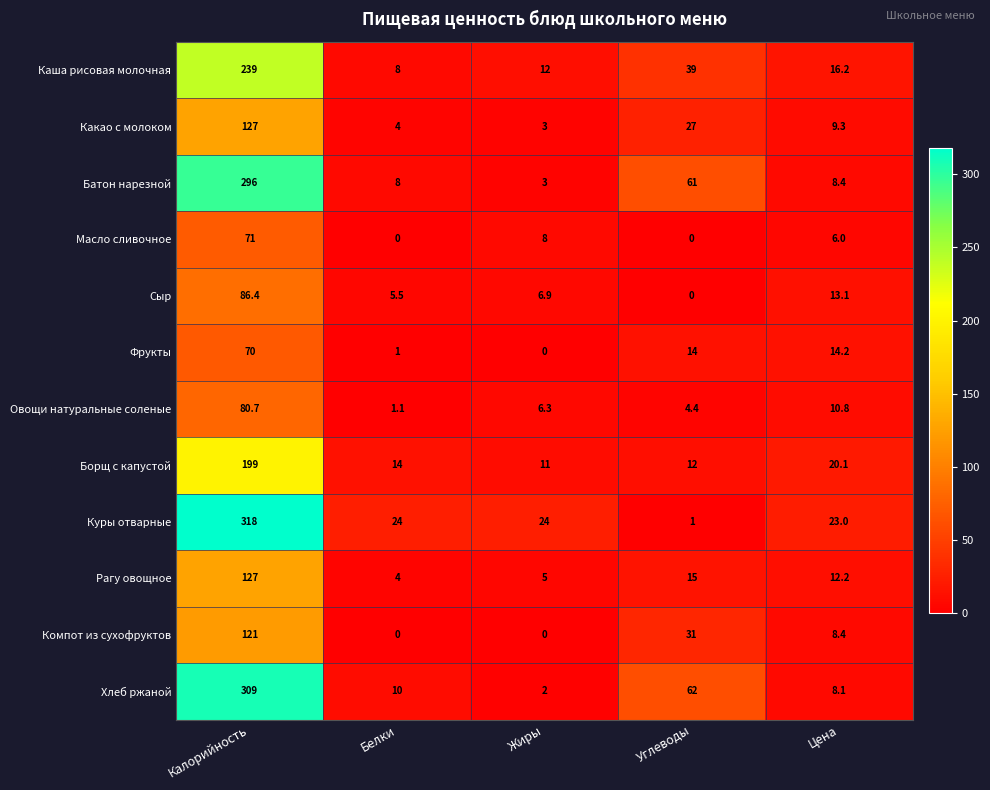

What is the difference between the highest and lowest values at Жиры?

24.0